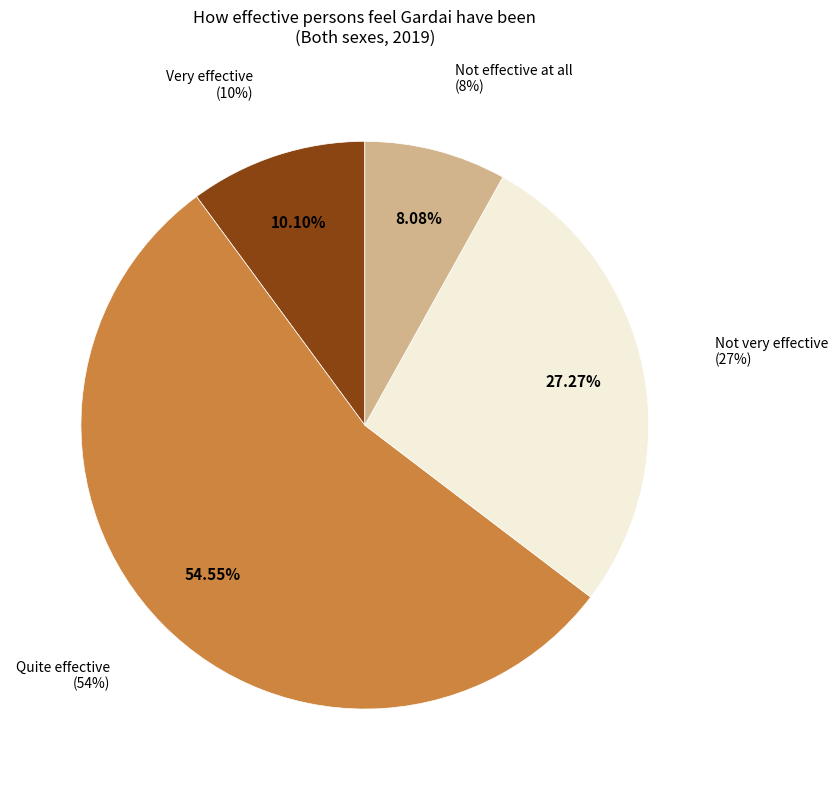

True or false: Quite effective accounts for 55% of the total.

True